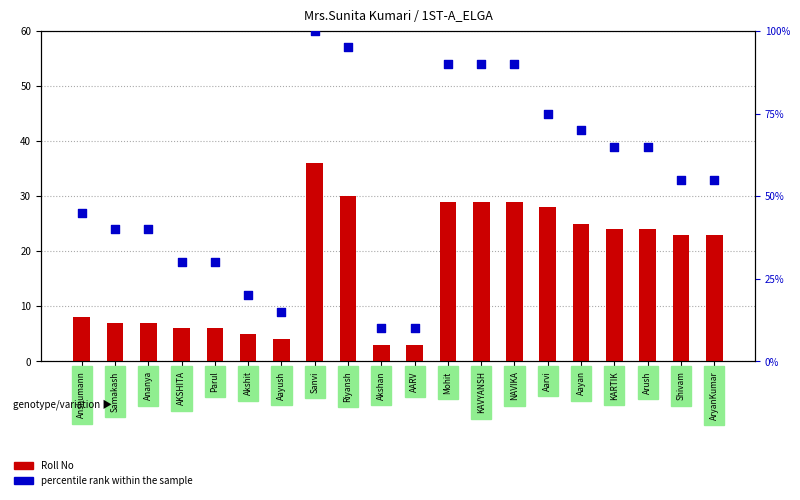

Is the value of Roll No at Akshan greater than the value of percentile rank within the sample at Aarvi?

No